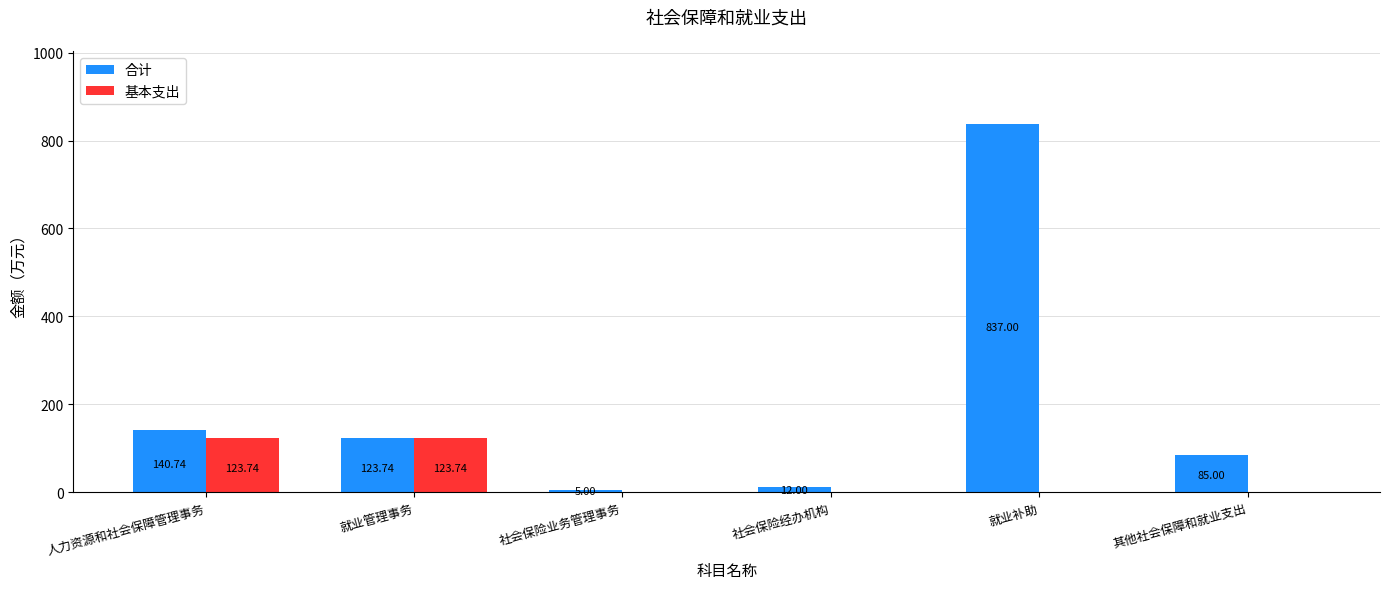

At which category does the chart reach its peak across all series?

就业补助